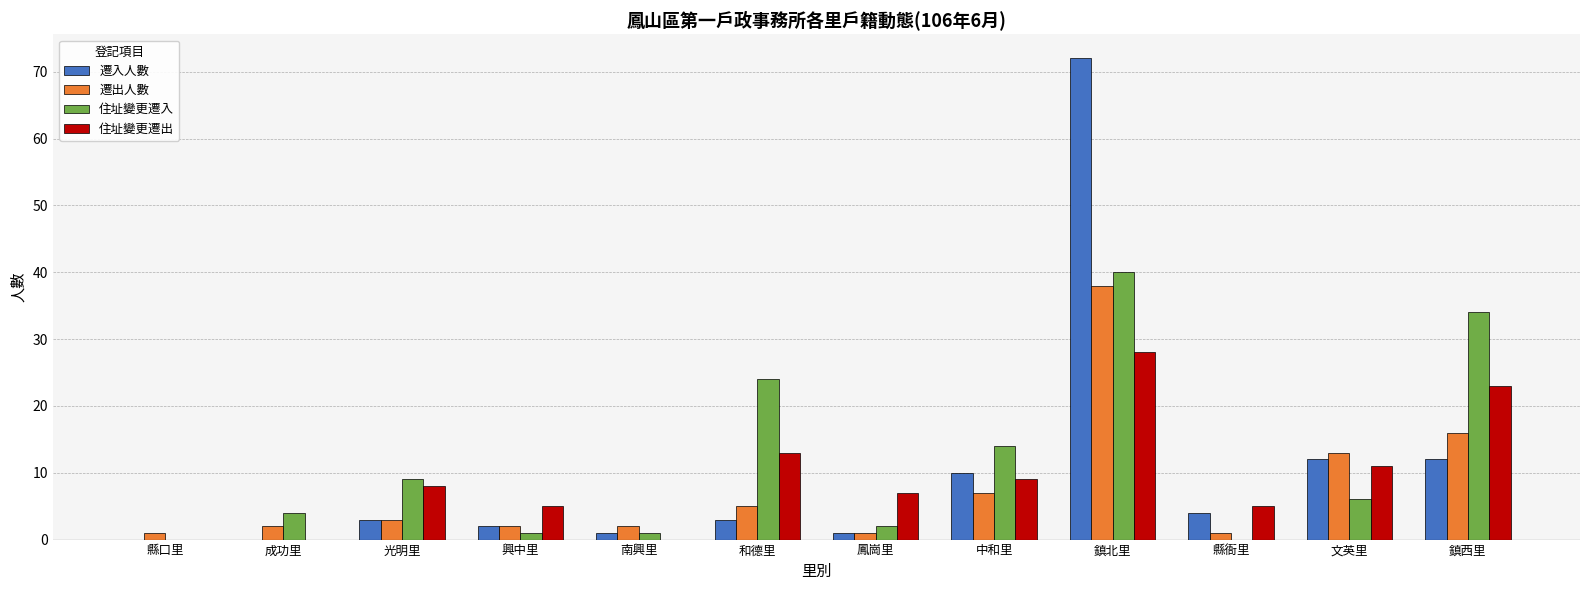

The value of 住址變更遷出 at 縣衙里 is 5. True or false?

True